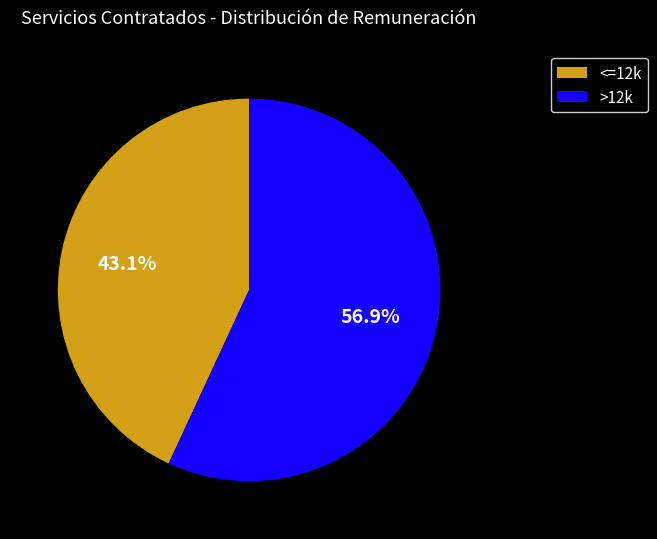

What portion of the pie excludes >12k?

43.1%